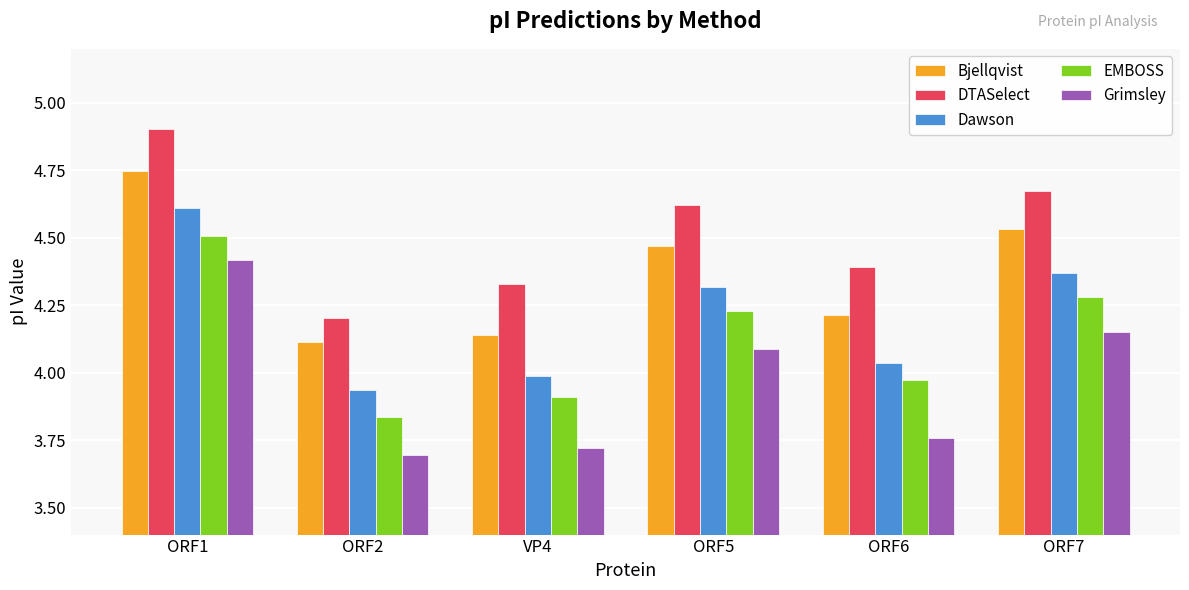

The value of Dawson at VP4 is 4.0. True or false?

True